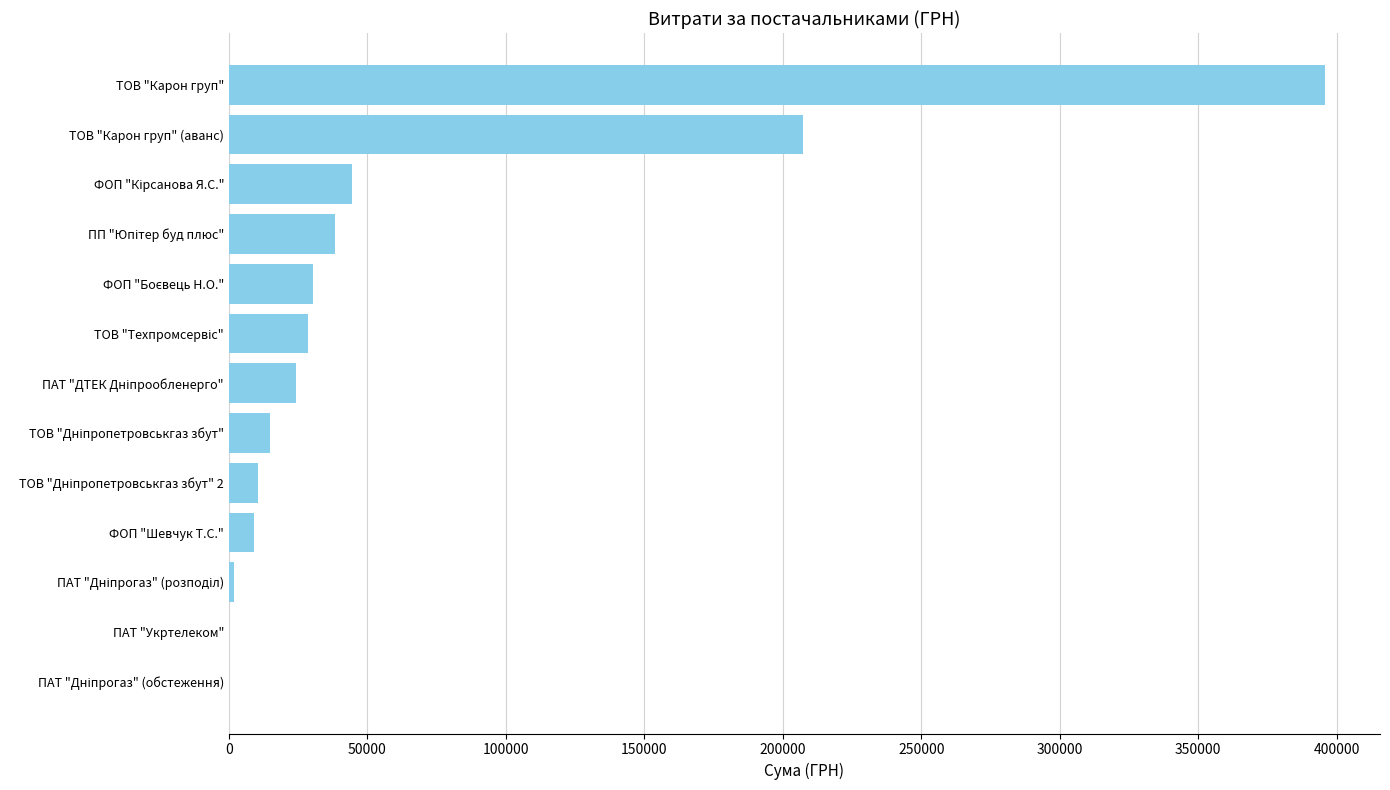

Where is the data nearest to the value 197959?

ТОВ "Карон груп" (аванс)